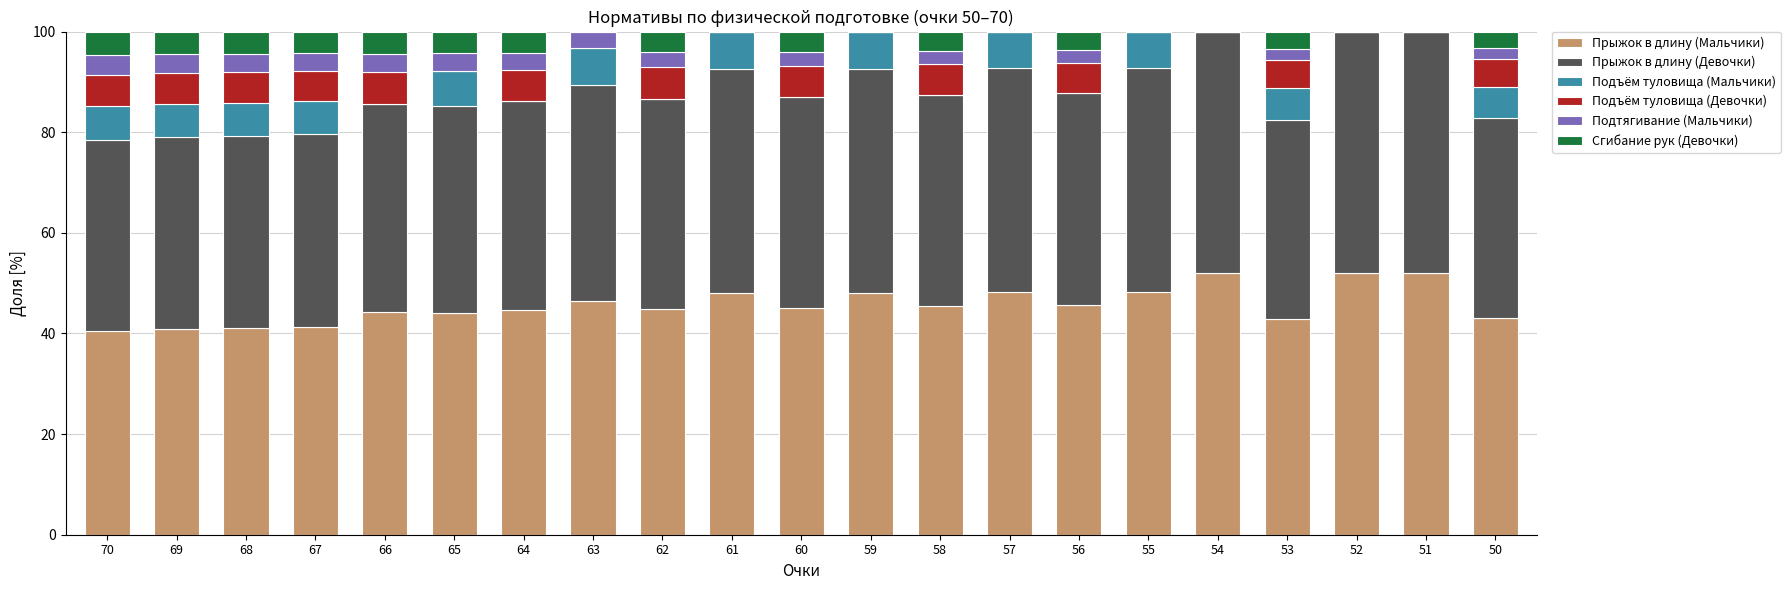

True or false: Прыжок в длину (Мальчики) has a value of 12.7 at 54.

False